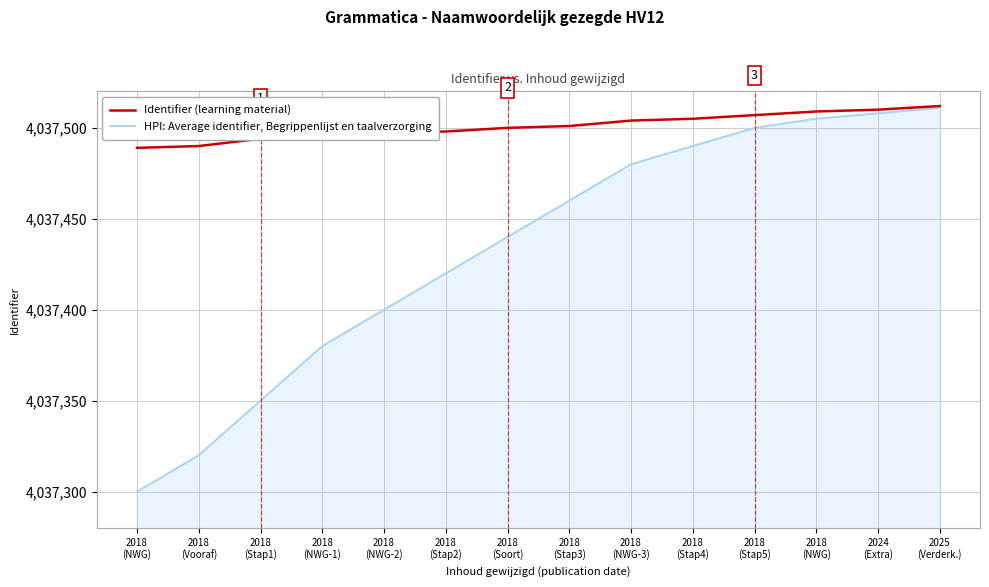

What are all the series names shown in the legend?

Identifier (learning material), HPI: Average identifier, Begrippenlijst en taalverzorging